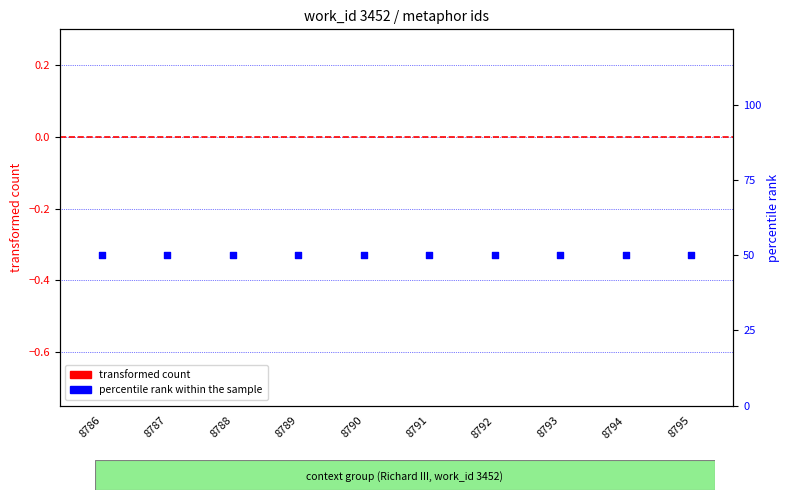

What is the total value across all series at 8795?

50.0